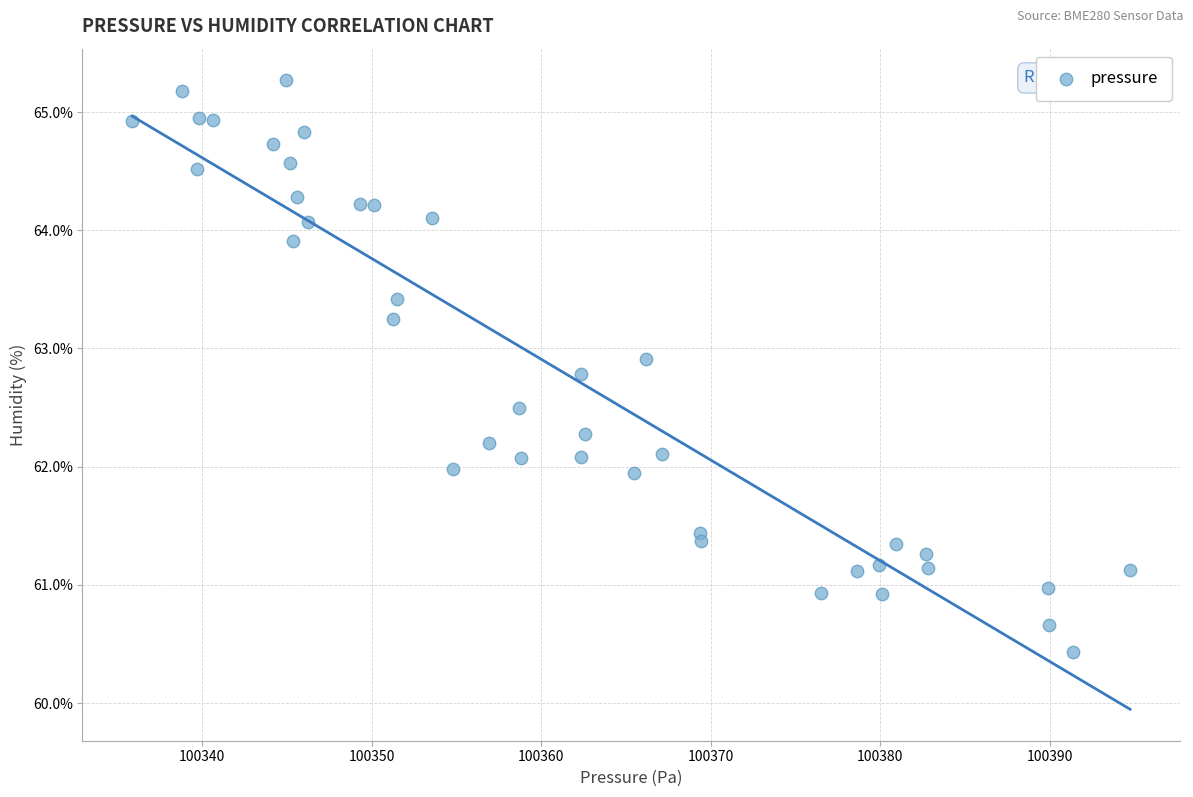

What is the range of X values (max minus min)?

58.9